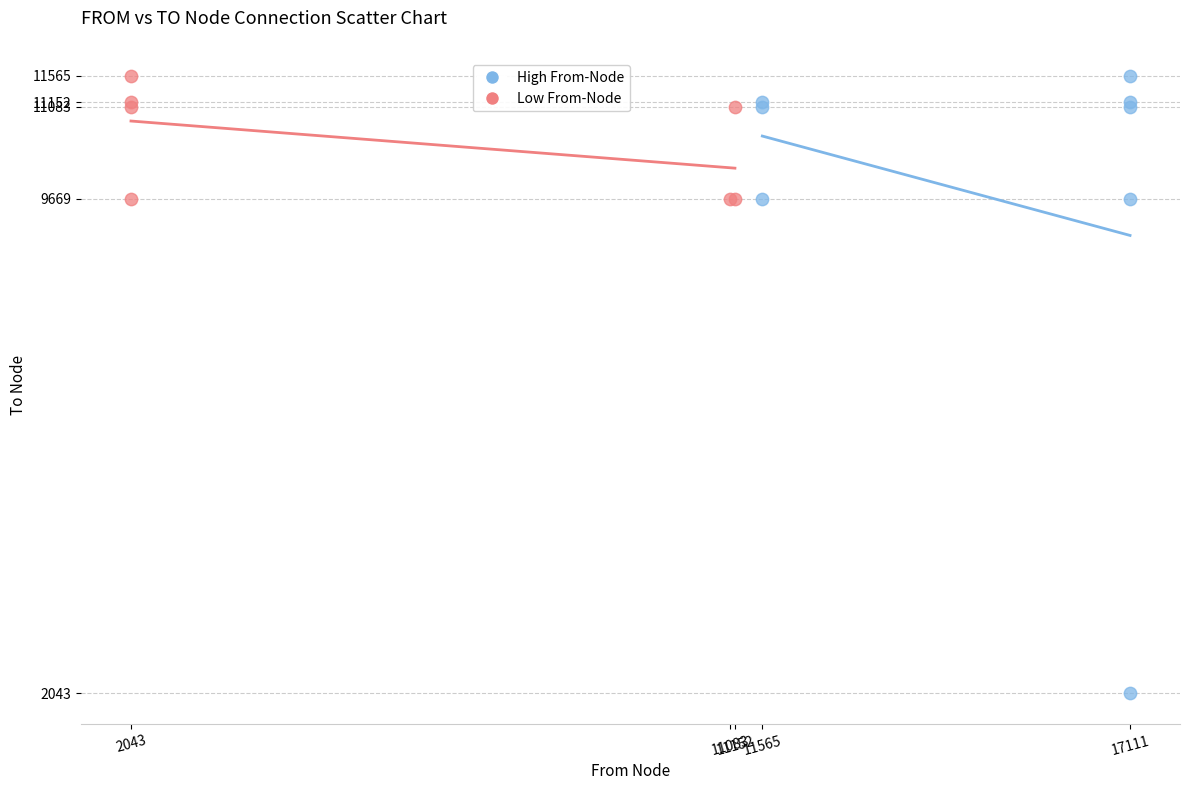

Which series has the largest Y range (max minus min)?

High From-Node